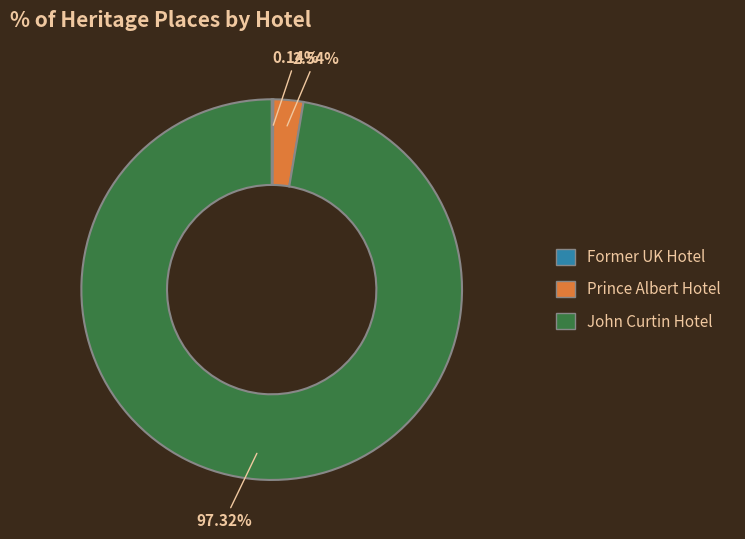

Between John Curtin Hotel and Prince Albert Hotel, which is larger?

John Curtin Hotel